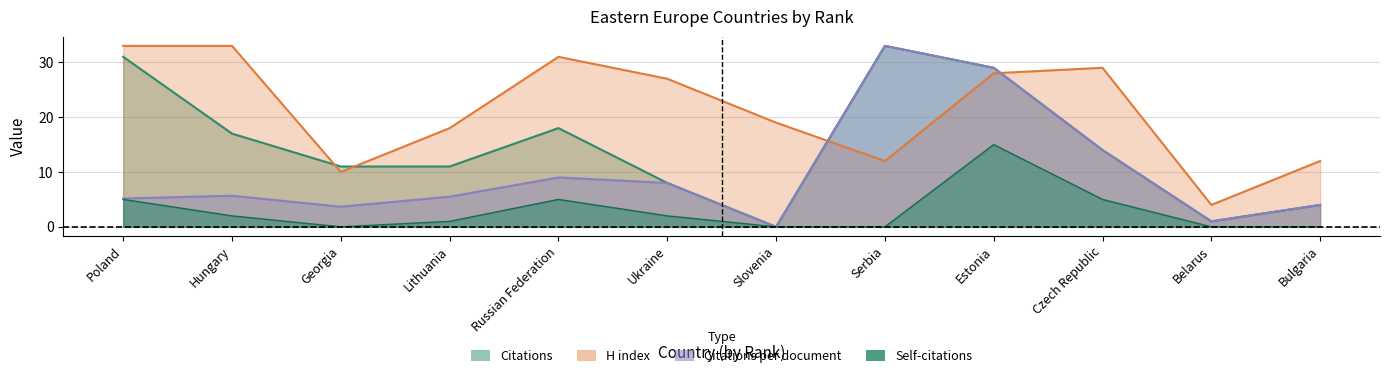

Rank the series at Poland from lowest to highest value.

Self-citations, Citations per document, Citations, H index